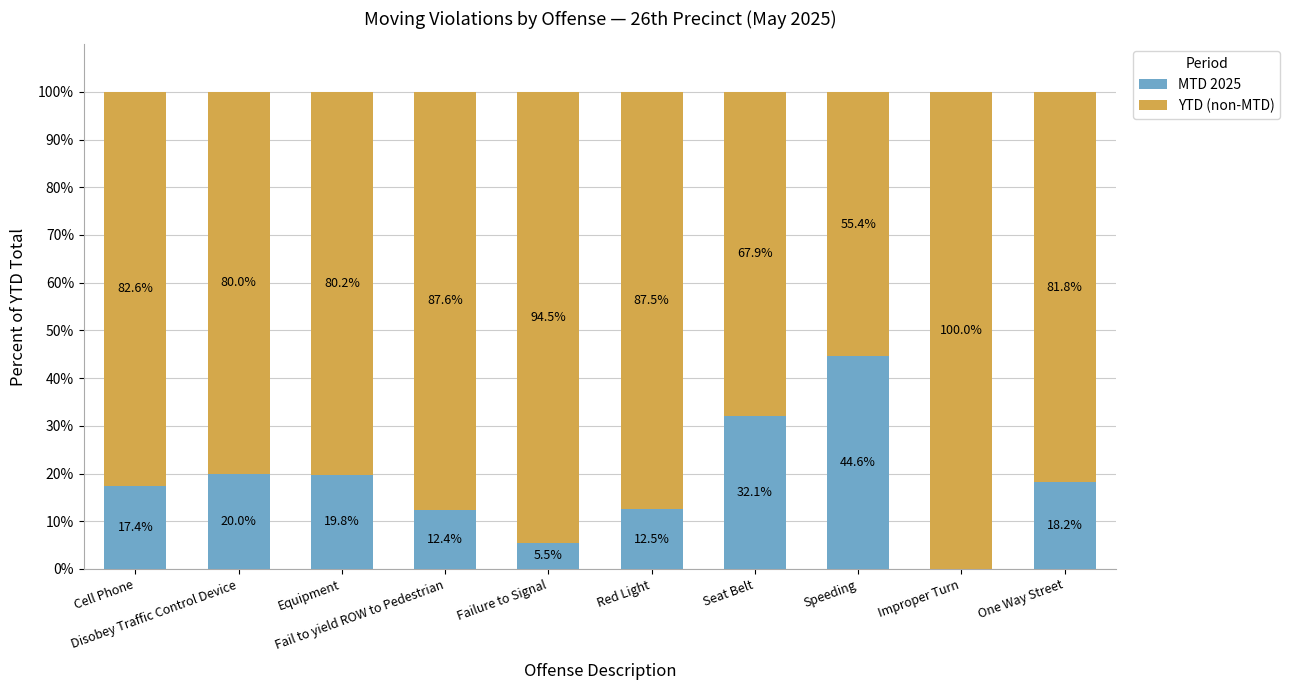

How many series are shown in this chart?

2